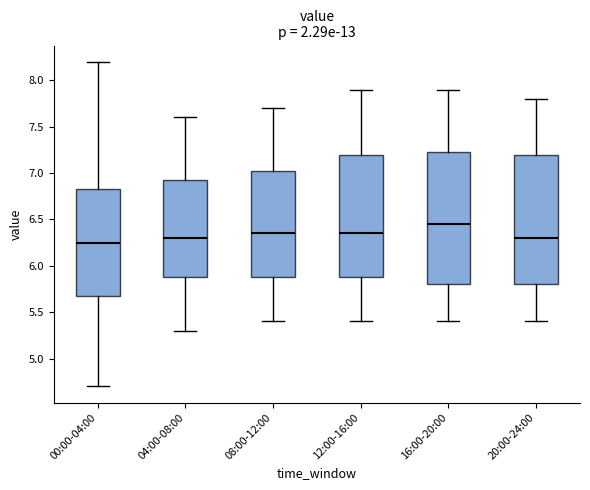

Where does the lower whisker of the box for 08:00-12:00 end on the y-axis? The values are not printed on the chart, so give them approximately, as read against the axis.

5.40